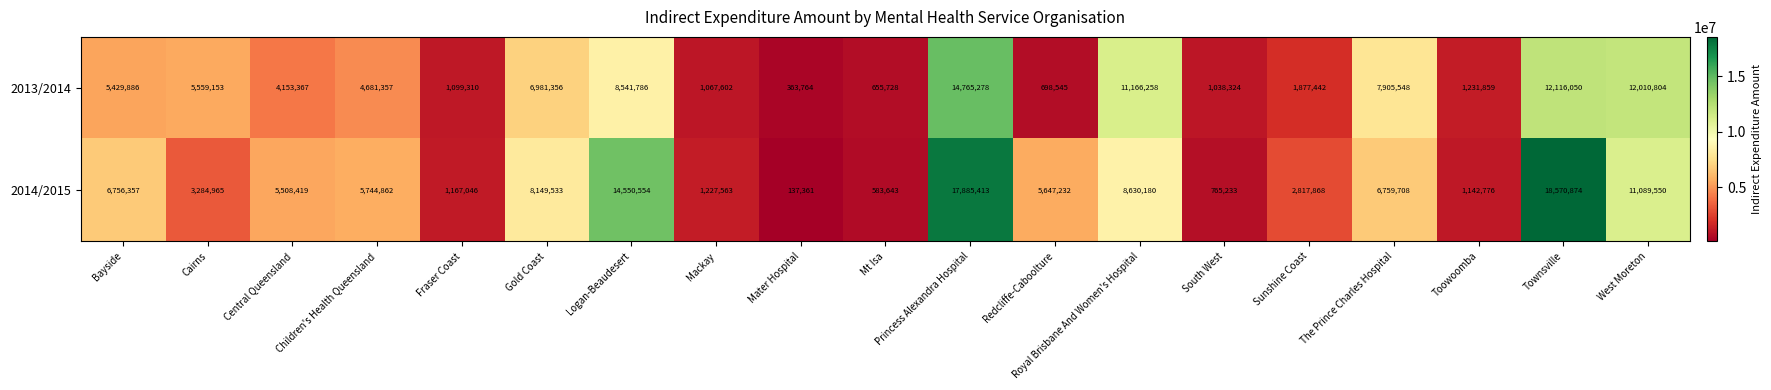

Which series changed the most between Fraser Coast and Sunshine Coast?

2014/2015